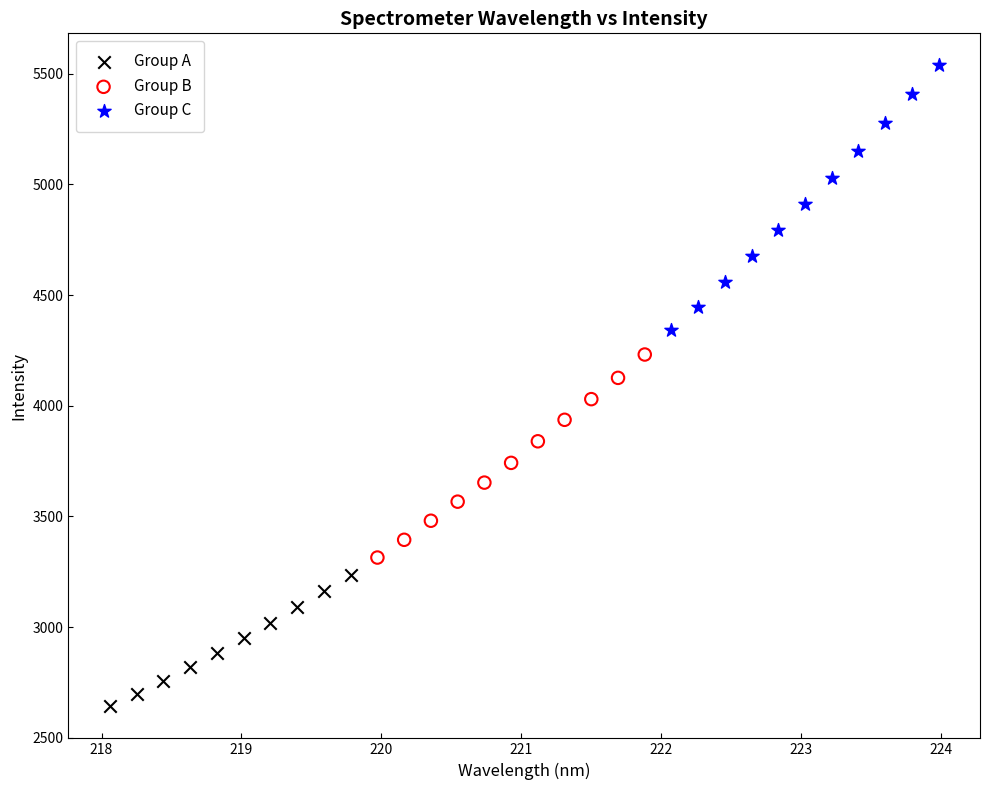

Which series contains the highest Y value?

Group C